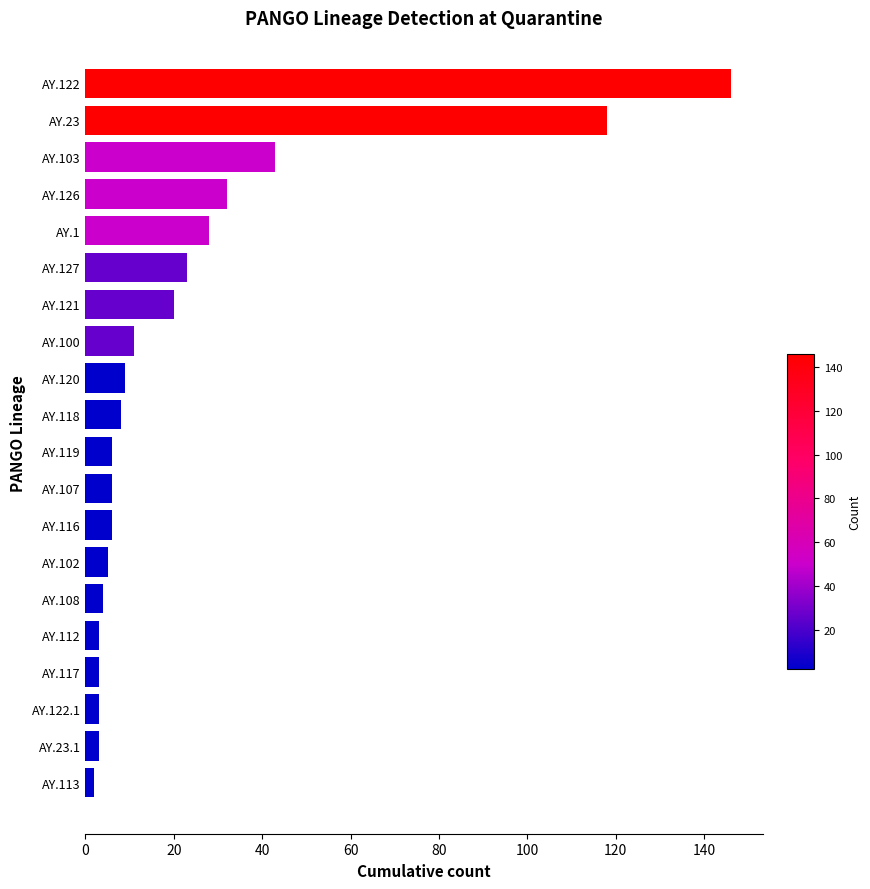

At which category does the chart reach its peak across all series?

AY.122